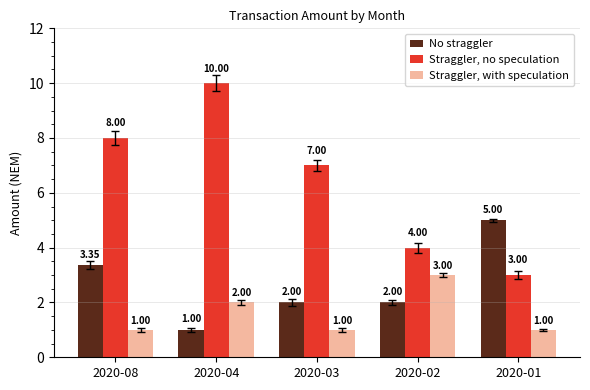

Which series has the largest range (max minus min)?

Straggler, no speculation